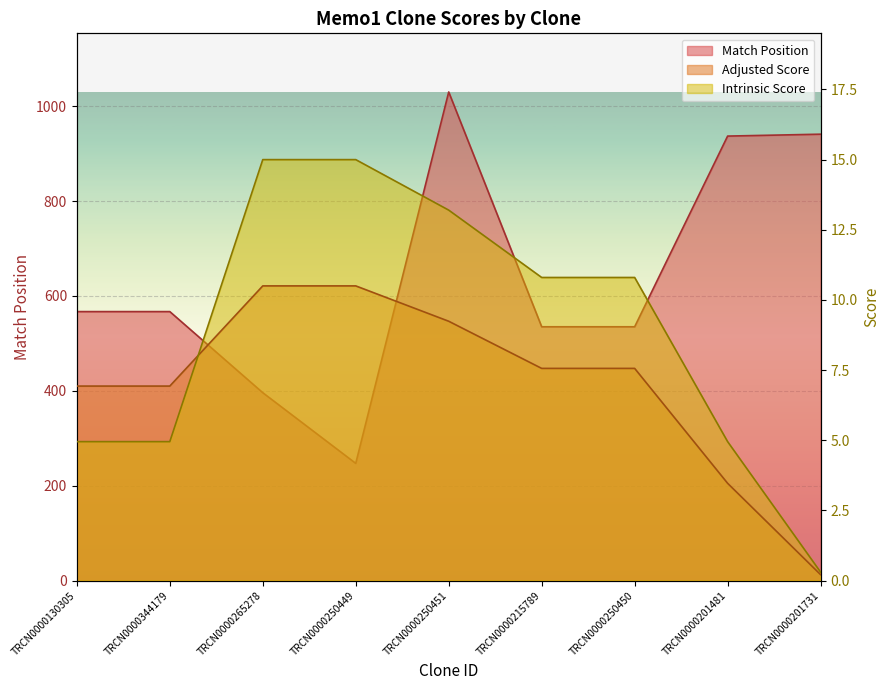

At which category is the sum across all series the highest?

TRCN0000250451